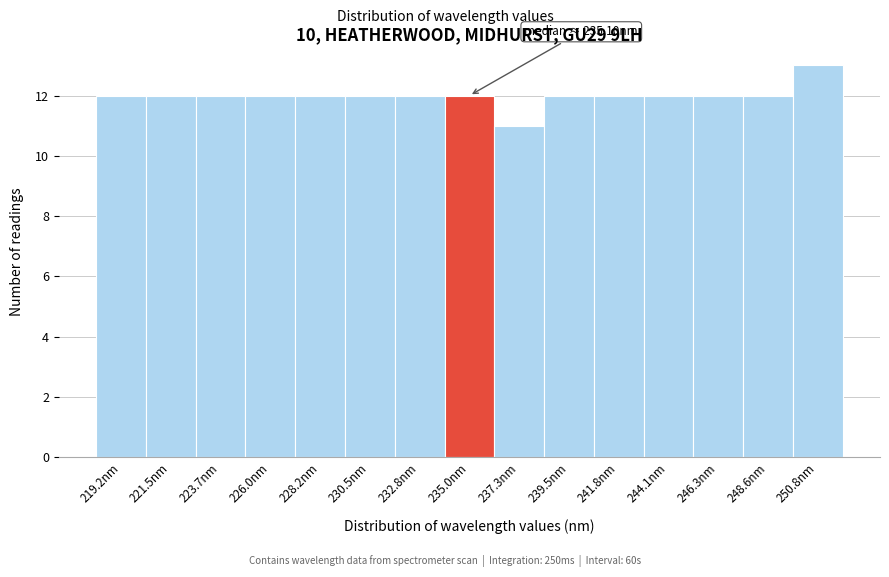

Which range on the x-axis has the tallest bar?

249.5 to 252.0